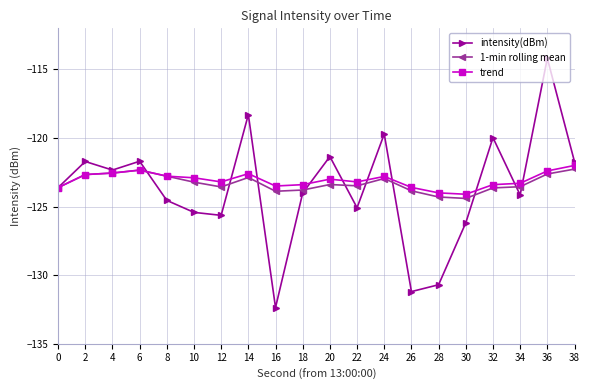

Which series changed the most between 0 and 22?

intensity(dBm)